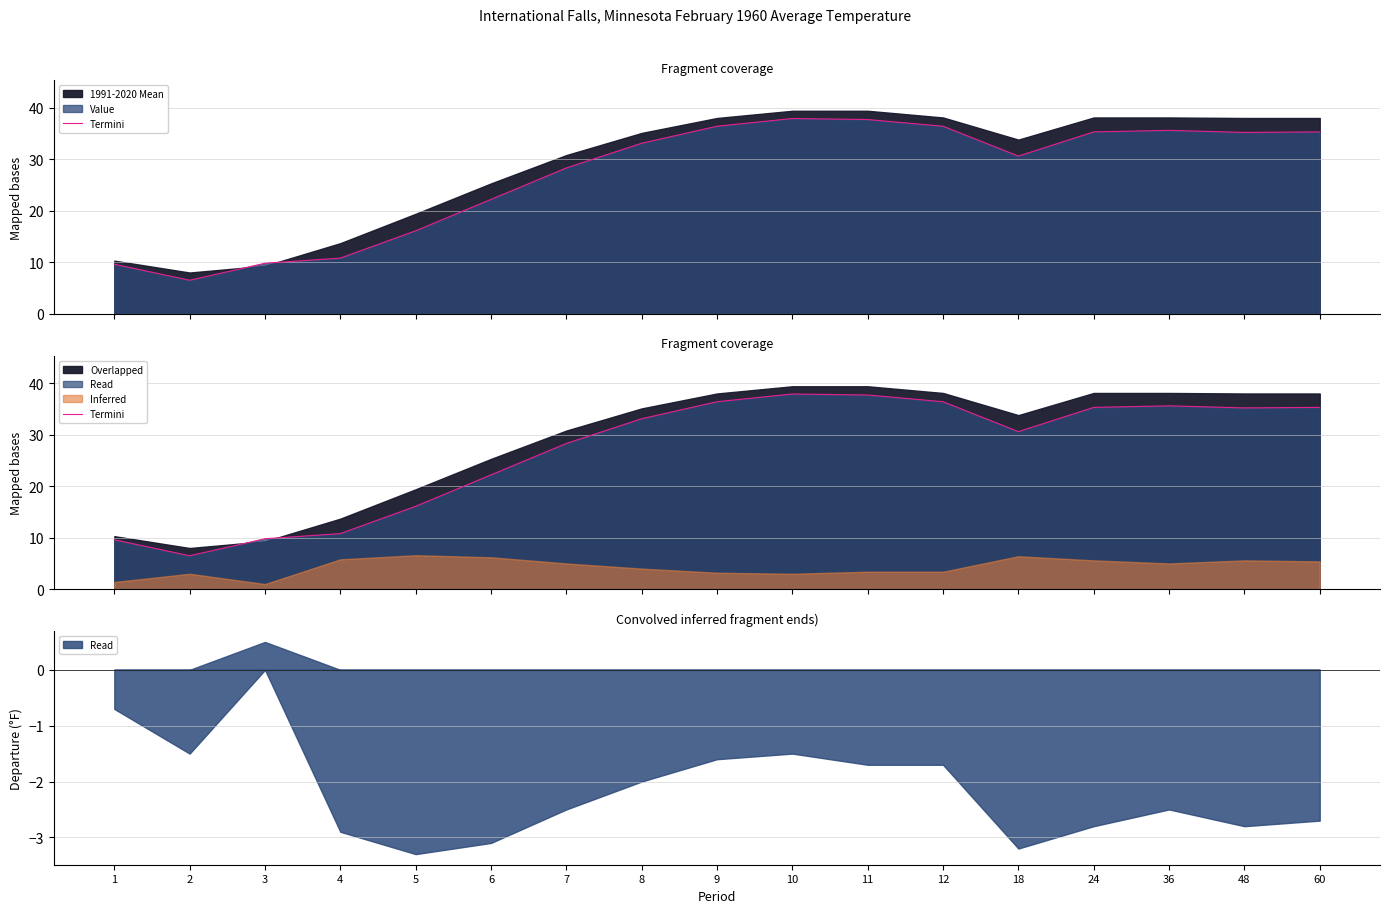

Where is the data nearest to the value 22?

6